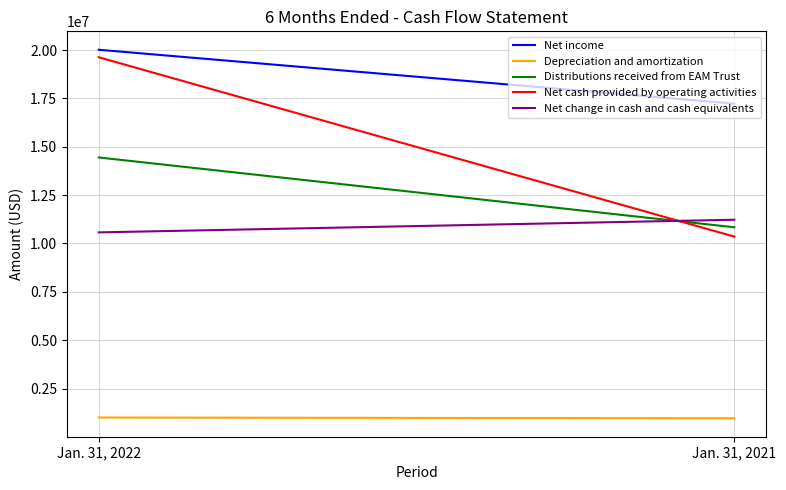

What value does the Distributions received from EAM Trust series have at Jan. 31, 2022, to the nearest 10?

14447000